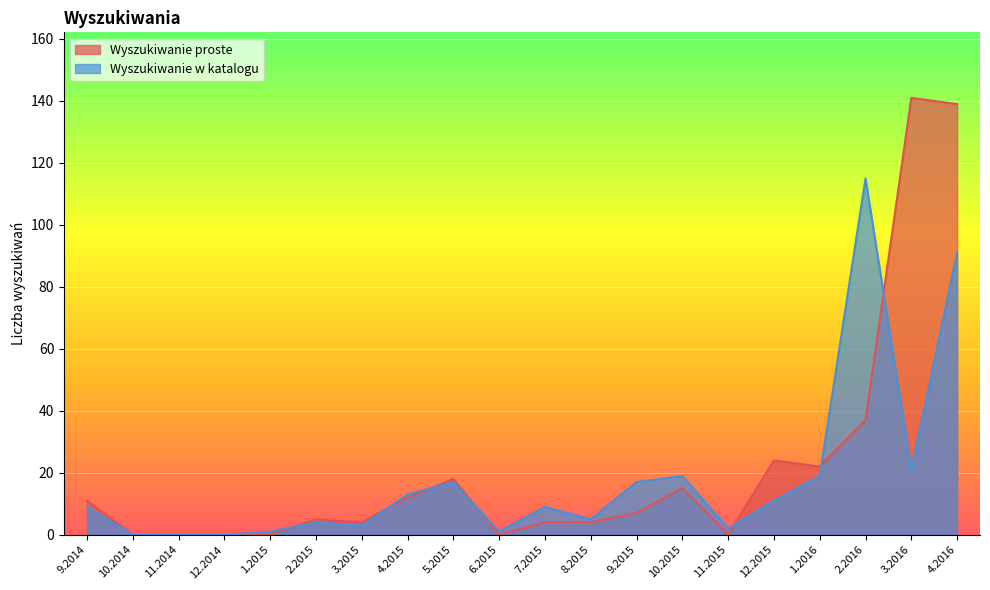

Reading right to left, list all the values displayed in this chart.

Wyszukiwanie proste: 139	141	37	22	24	0	15	7	4	4	0	18	12	4	5	0	0	0	0	11
Wyszukiwanie w katalogu: 91	21	115	19	11	2	19	17	5	9	1	17	13	3	4	1	0	0	0	9